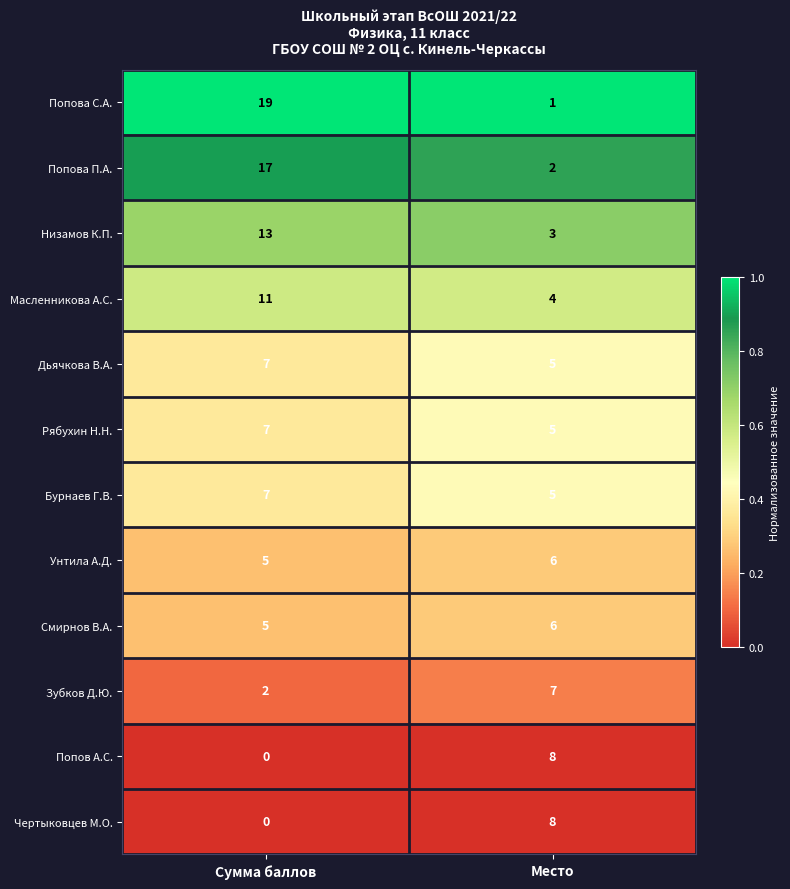

At which label is Зубков Д.Ю. closest to 4?

Сумма баллов